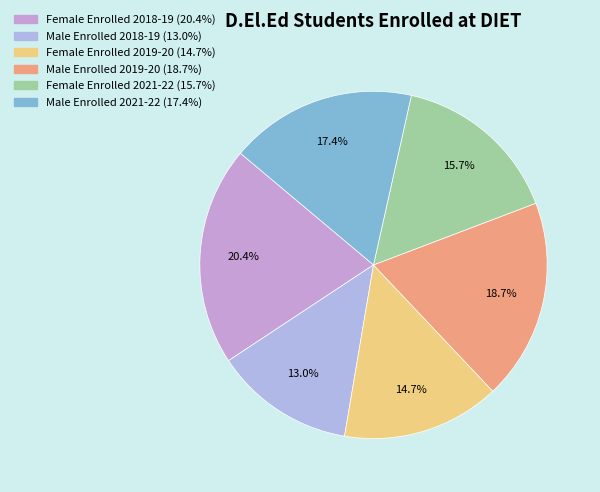

To the nearest percent, what is the difference between the Male Enrolled 2021-22 and Female Enrolled 2018-19 slice percentages?

3%